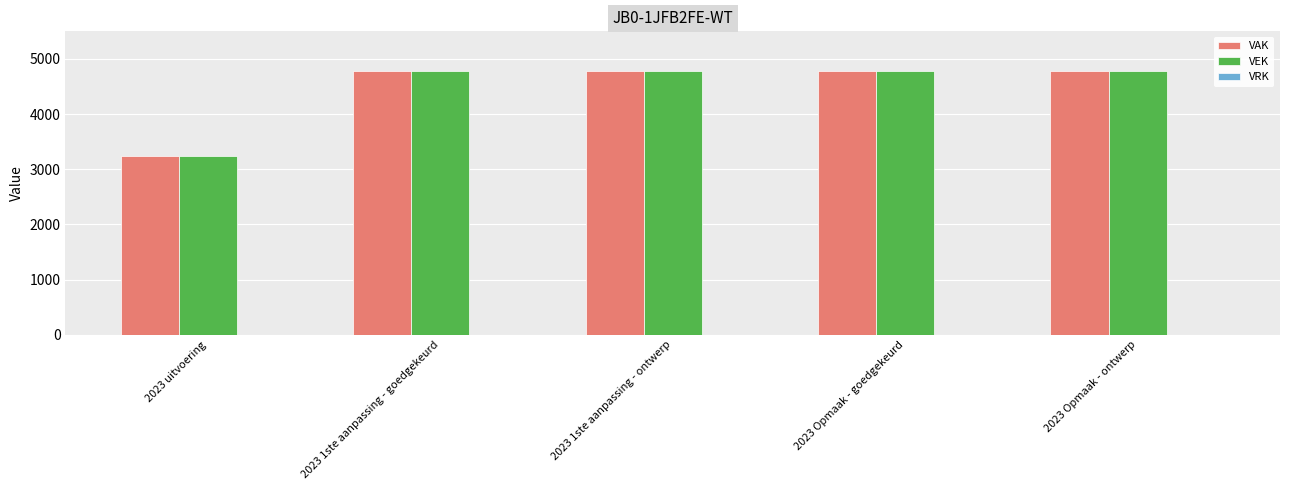

How many values in the VAK series are below 4783?

1